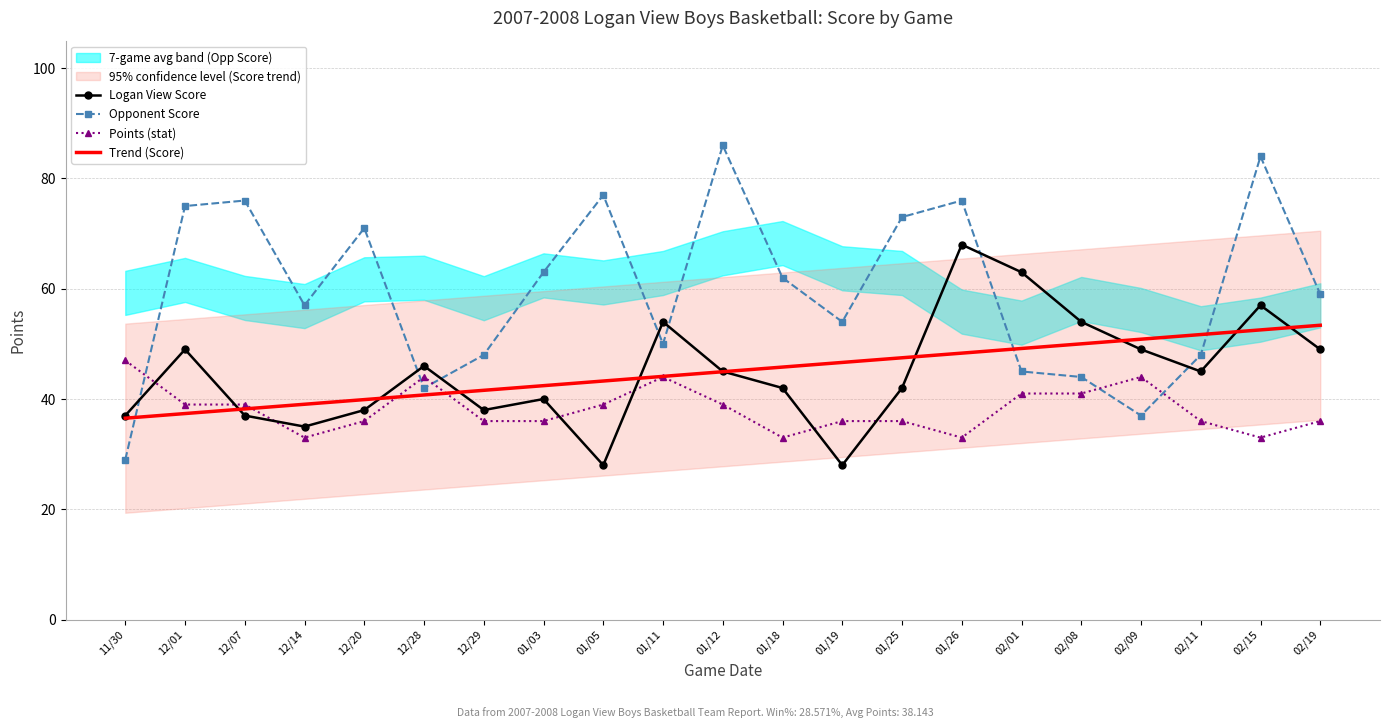

Where is Trend (Score) nearest to the value 44?

01/11